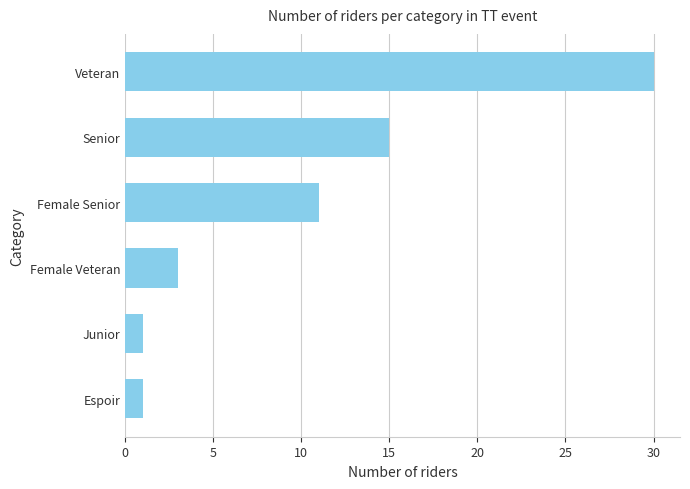

At which label is the value closest to 15?

Senior